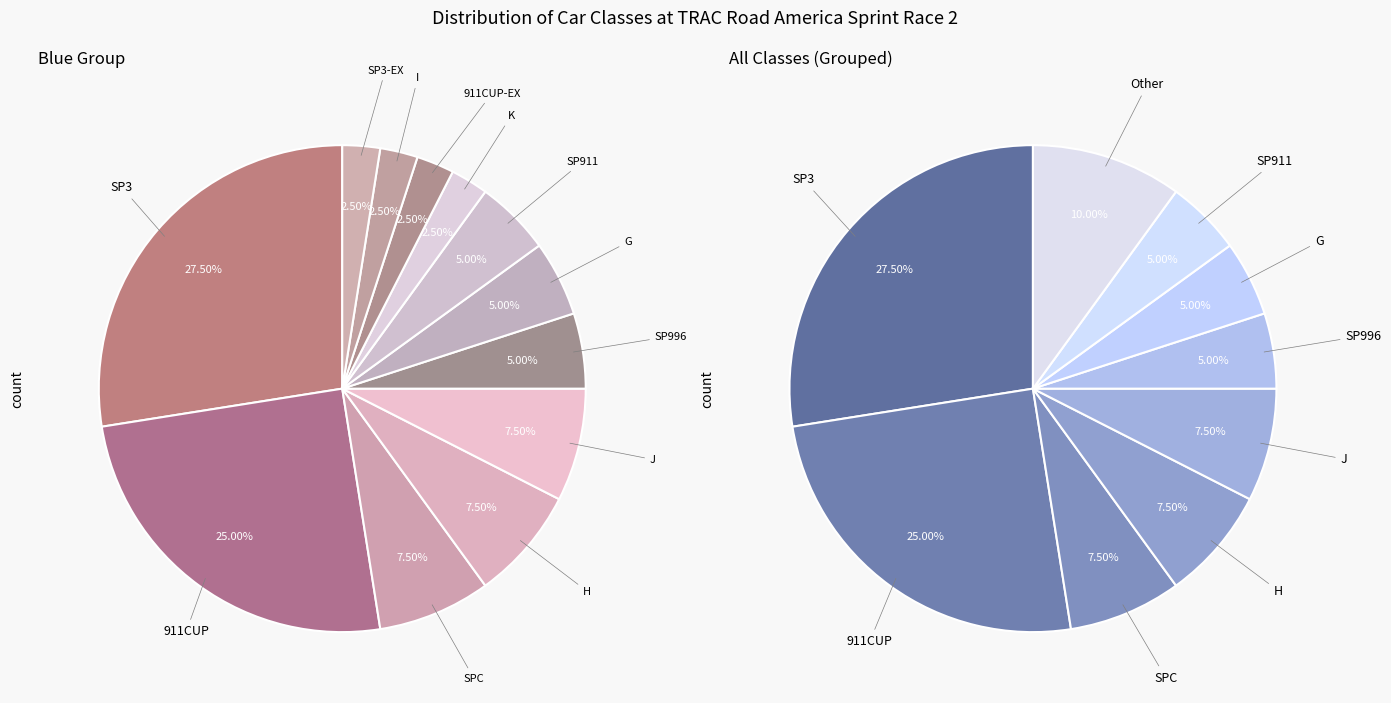

Is it true that J is 1% of the pie?

False